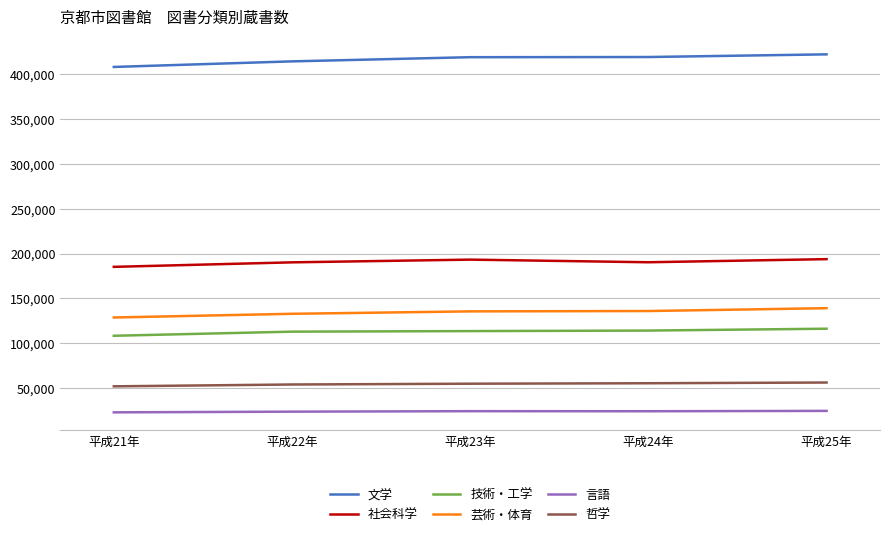

What is the difference between the highest and lowest values at 平成21年?

385685